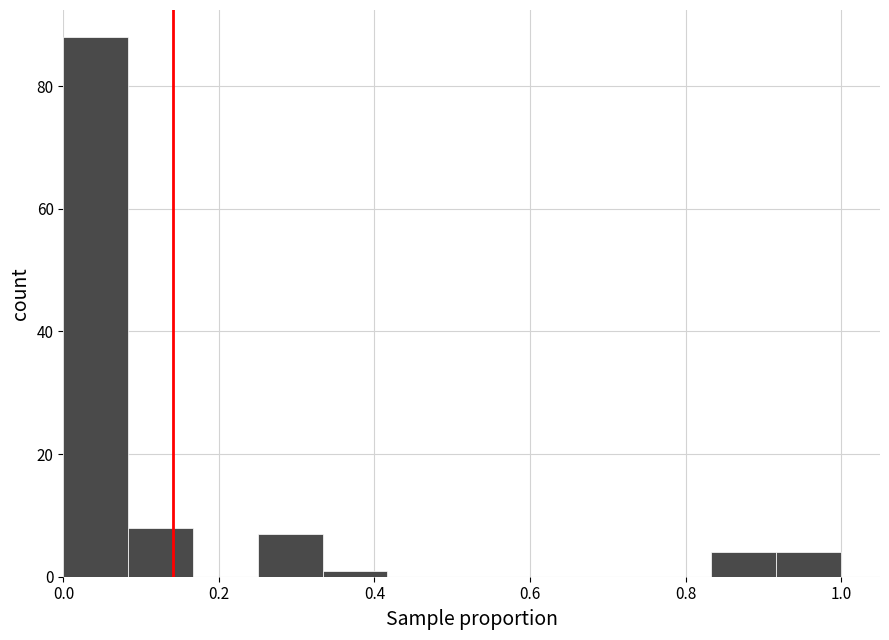

What is the height of the bar covering 0.84 to 0.92 on the x-axis? Neither the bar edges nor the heights are printed on the chart, so give them approximately, as read against the axes.

4